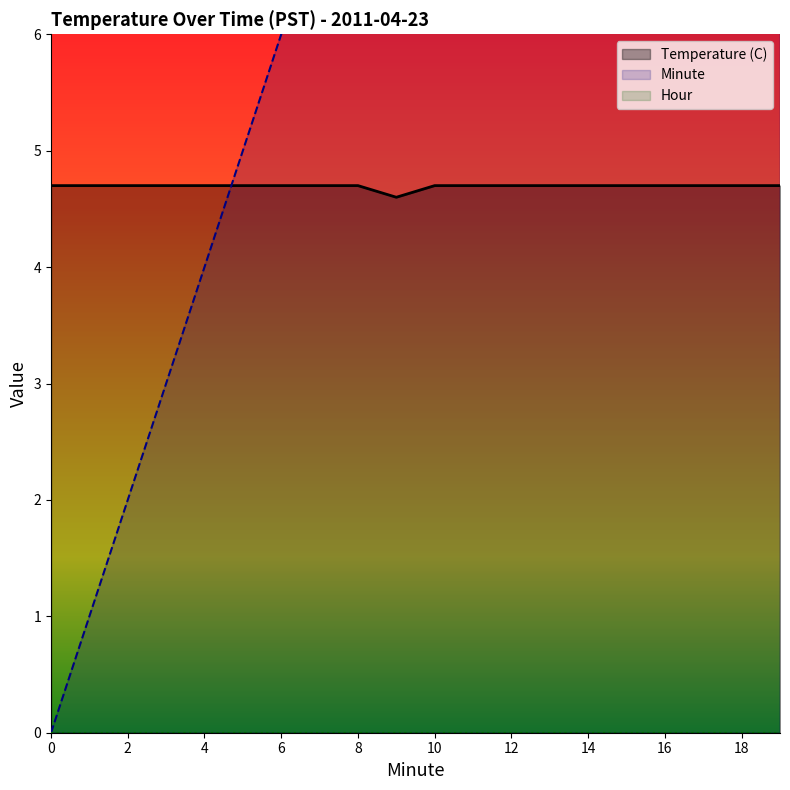

What is the difference between the highest and lowest values at 15?

10.3